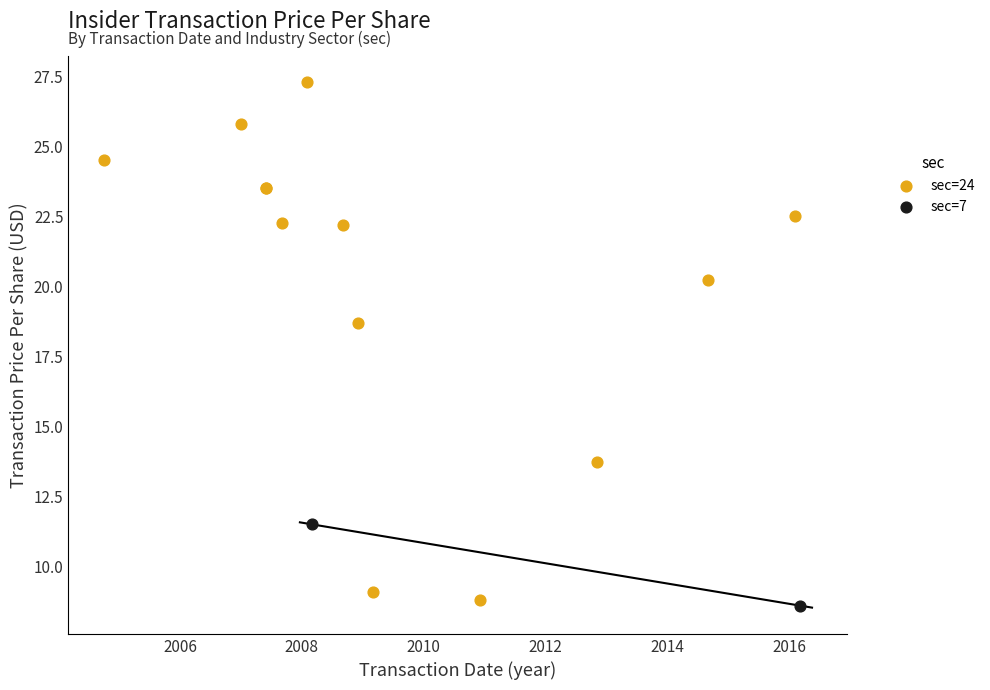

What are all the series names shown in the legend?

sec=24, sec=7